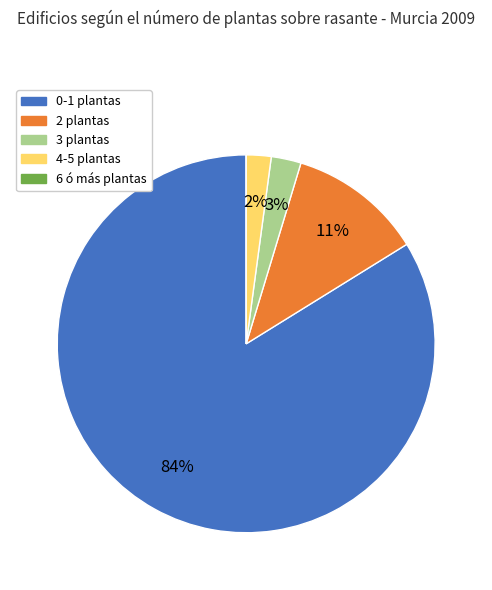

Do 3 plantas and 0-1 plantas together represent more than half of the pie?

Yes